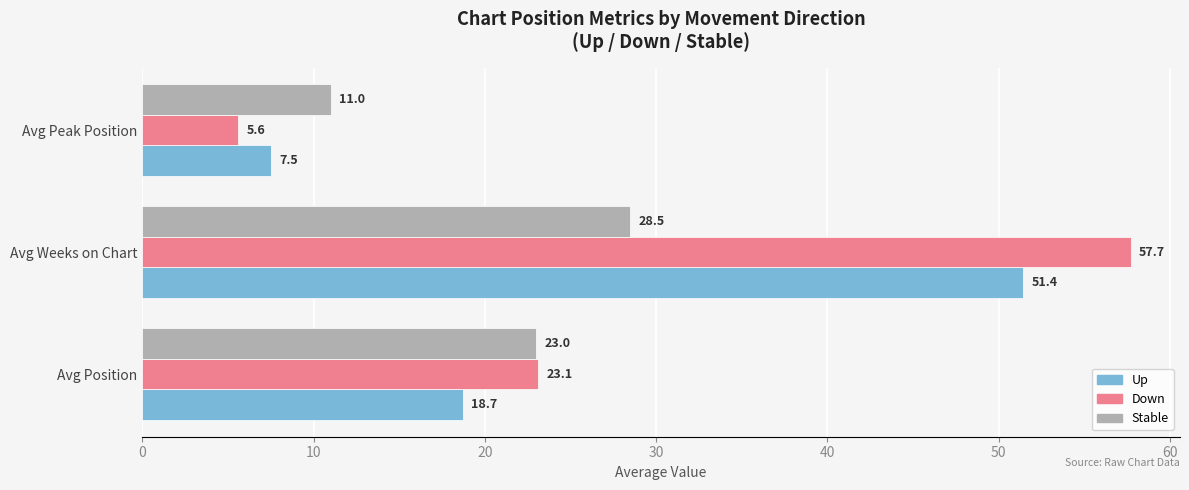

What is the minimum value shown in the chart?

5.6